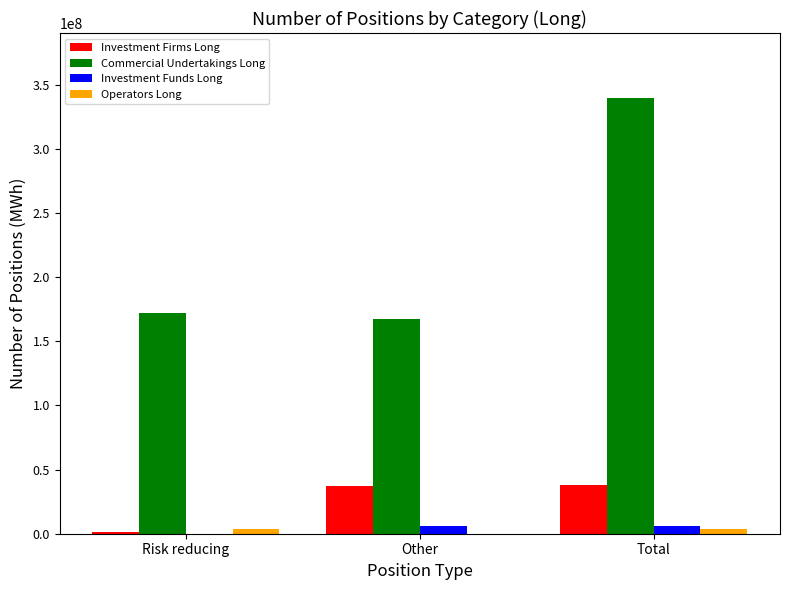

Which series has the largest total across all categories?

Commercial Undertakings Long